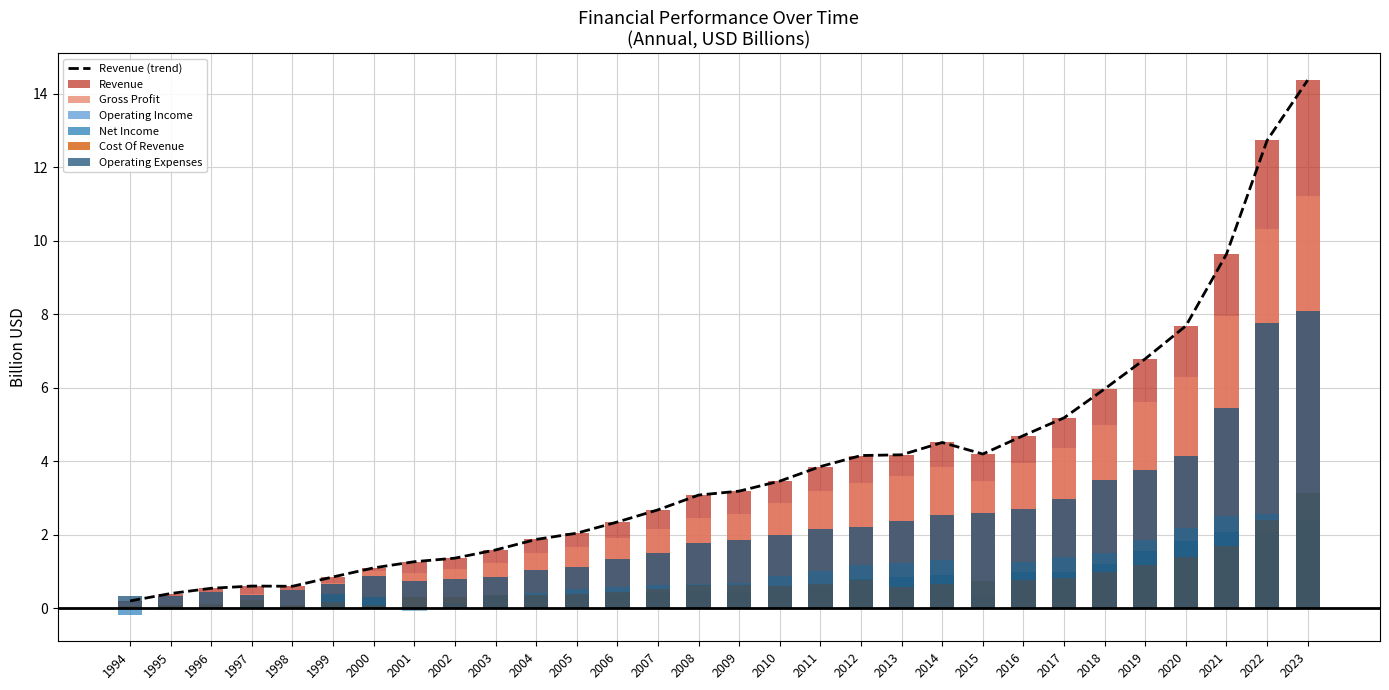

Which series has the largest total across all categories?

Revenue